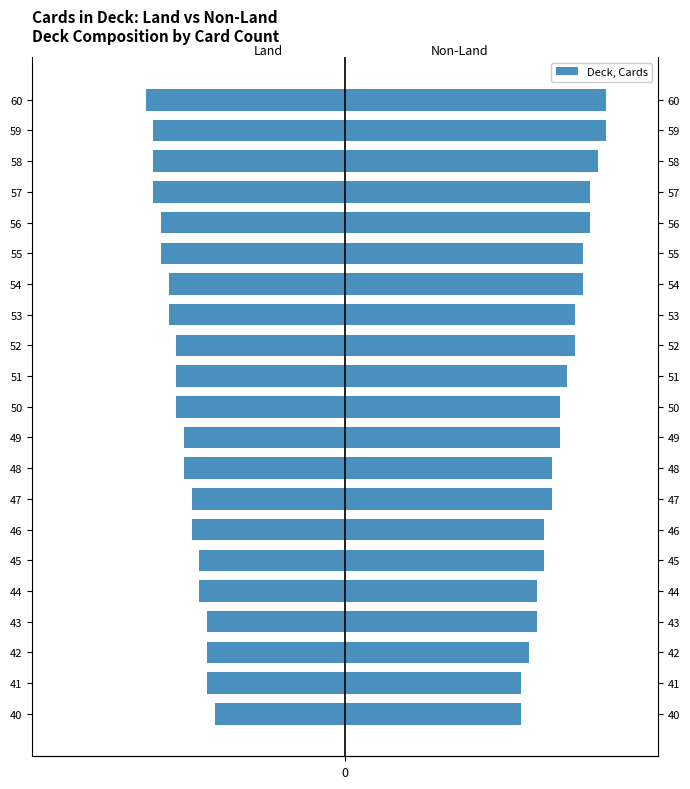

Read the land value at 41.

-18